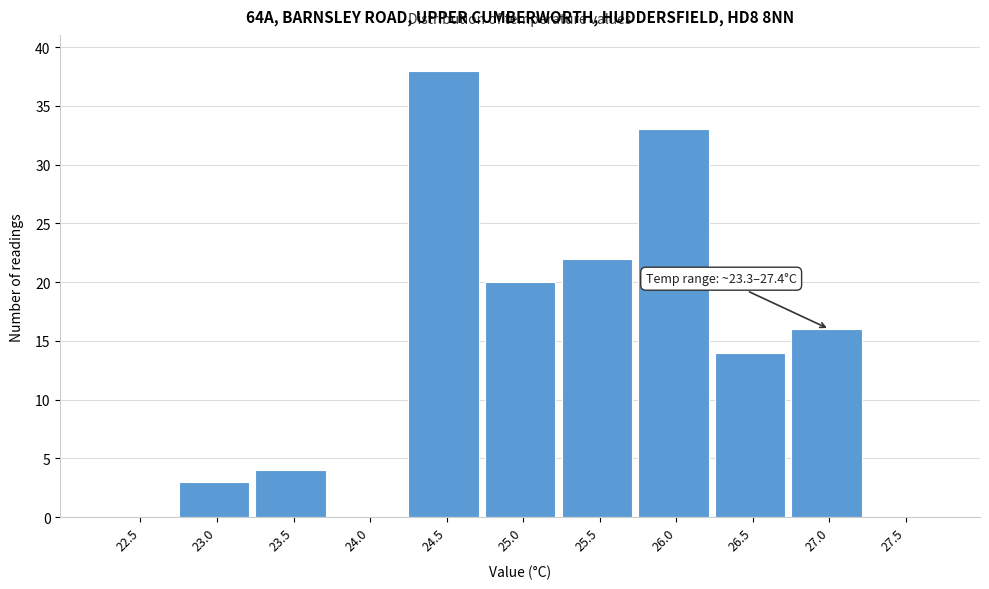

Reading left to right, transcribe all the data shown in this chart.

22.5=0	23.0=3	23.5=4	24.0=0	24.5=38	25.0=20	25.5=22	26.0=33	26.5=14	27.0=16	27.5=0